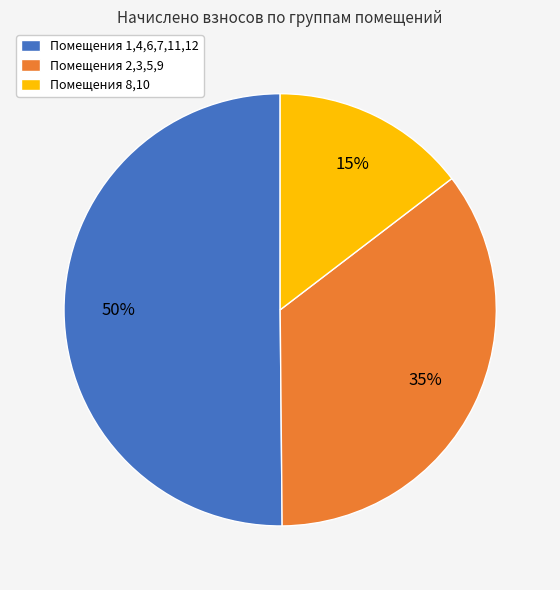

What percentage is the Помещения 1,4,6,7,11,12 slice, to the nearest percent?

50%